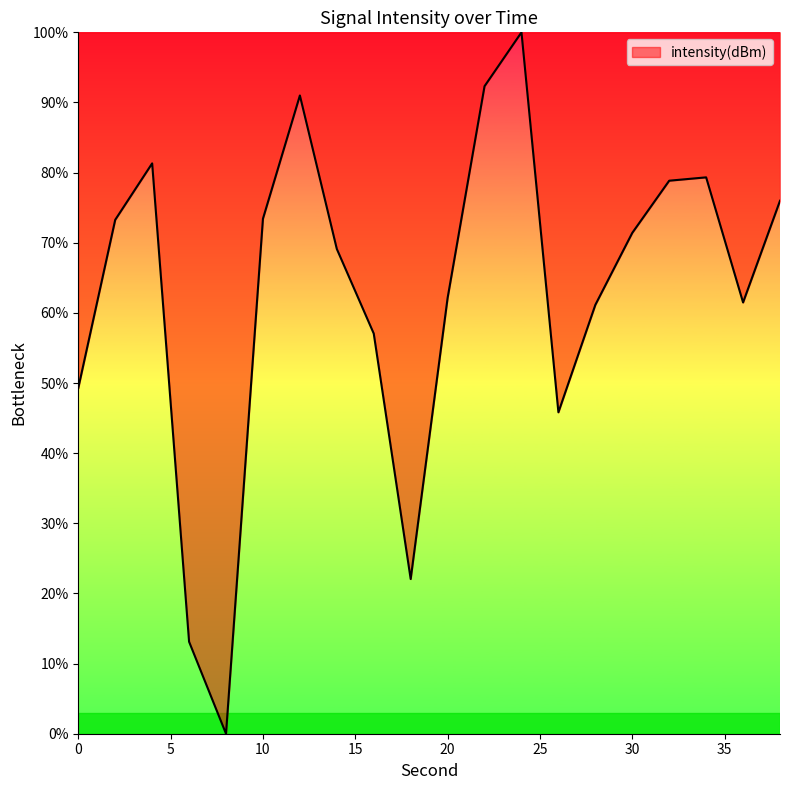

What is the greatest value displayed?

100.0